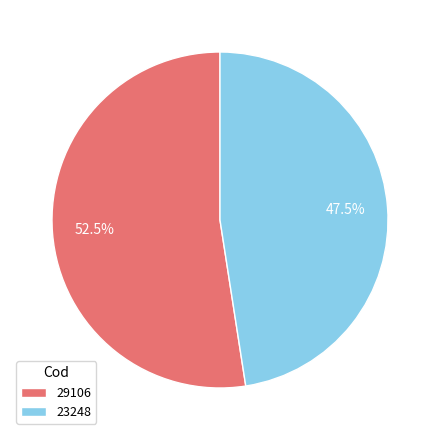

True or false: 23248 accounts for 62% of the total.

False